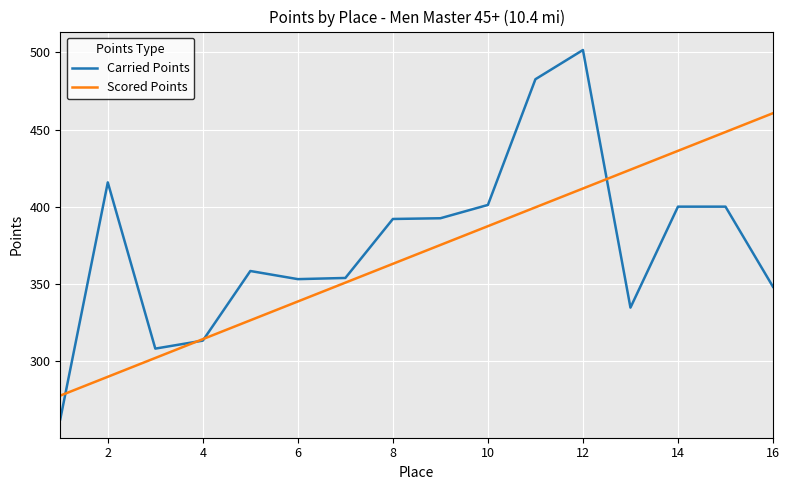

What are all the series names shown in the legend?

Carried Points, Scored Points